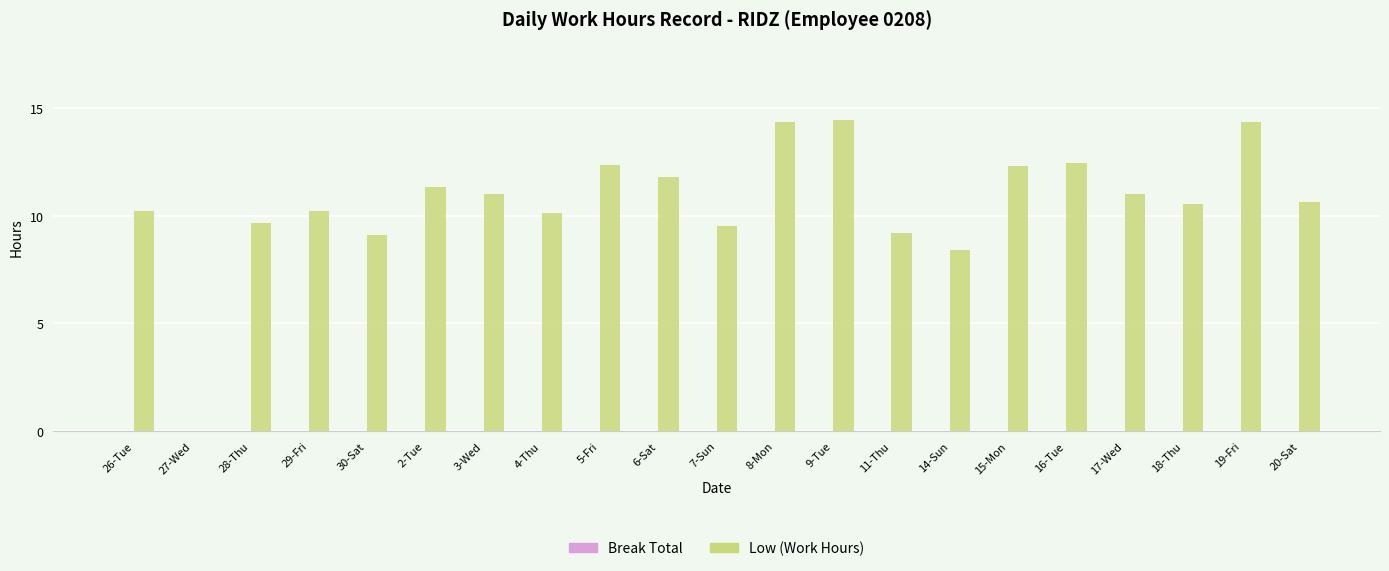

What is the greatest value displayed?

14.5